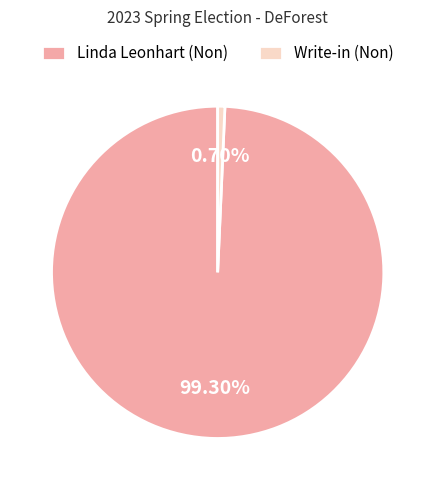

Between Linda Leonhart (Non) and Write-in (Non), which is larger?

Linda Leonhart (Non)